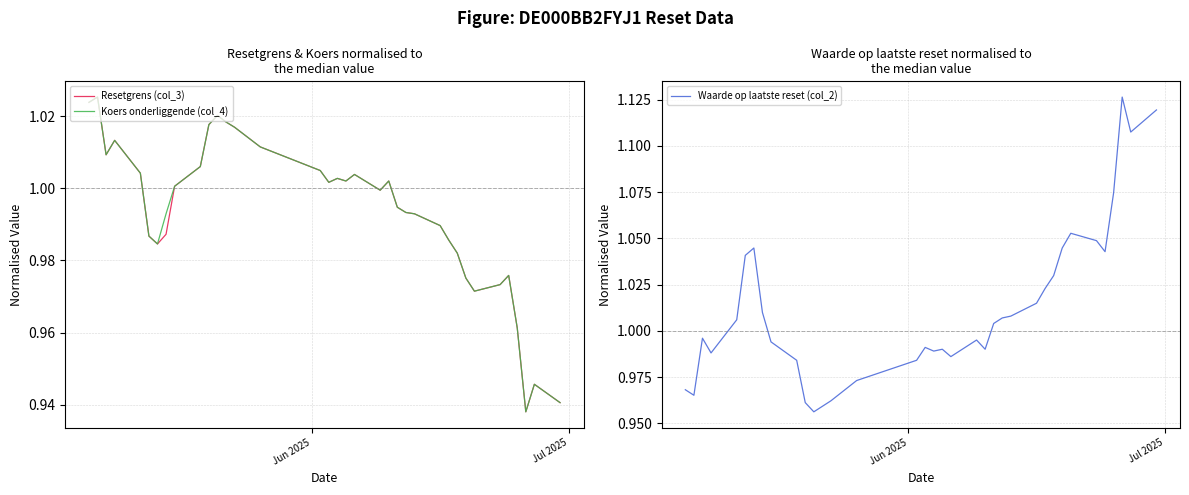

What are all the series names shown in the legend?

Resetgrens (col_3), Koers onderliggende (col_4), Waarde op laatste reset (col_2)